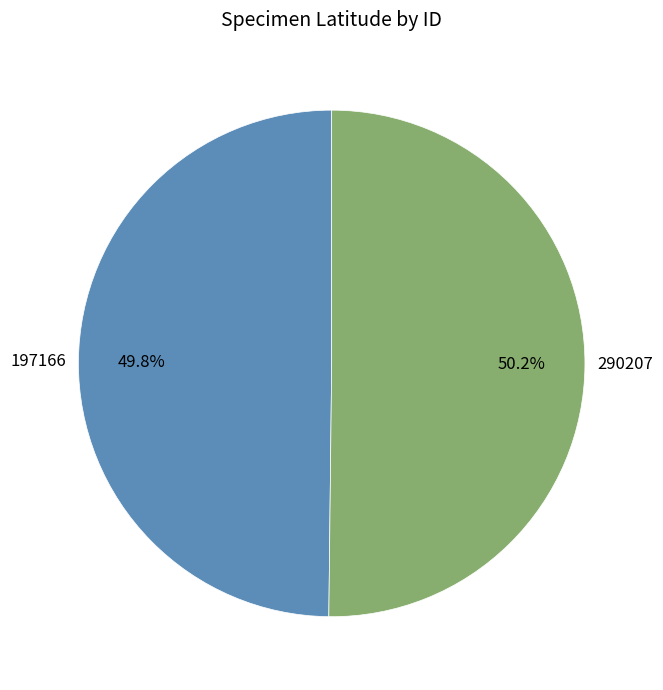

What portion of the pie excludes 197166?

50.2%